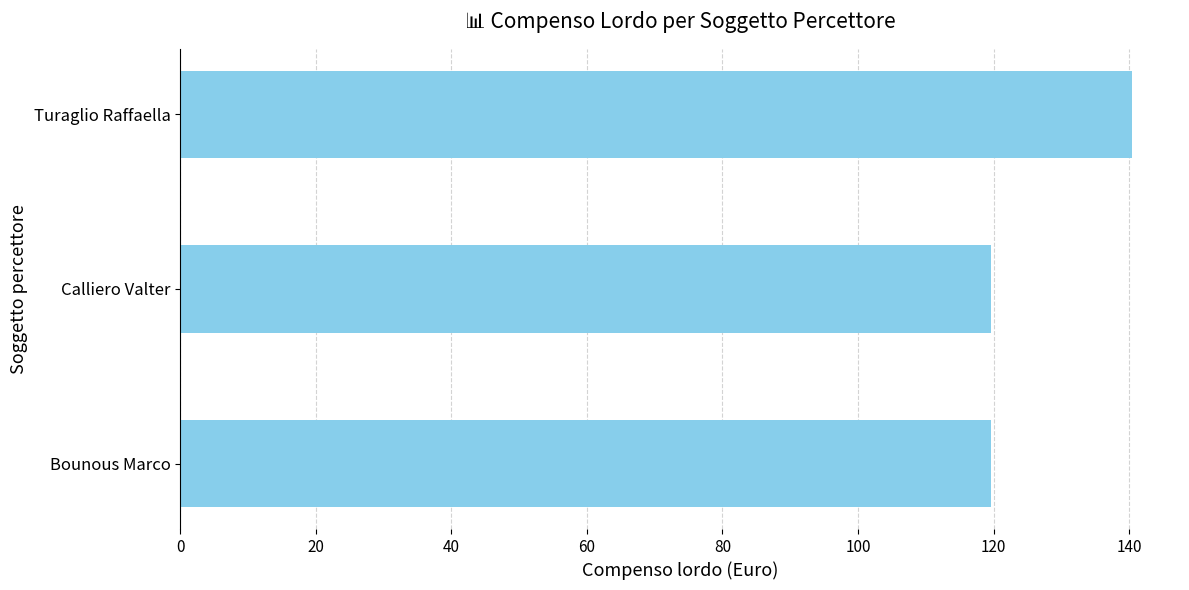

Reading top to bottom, transcribe all the data shown in this chart.

140.5	119.7	119.7